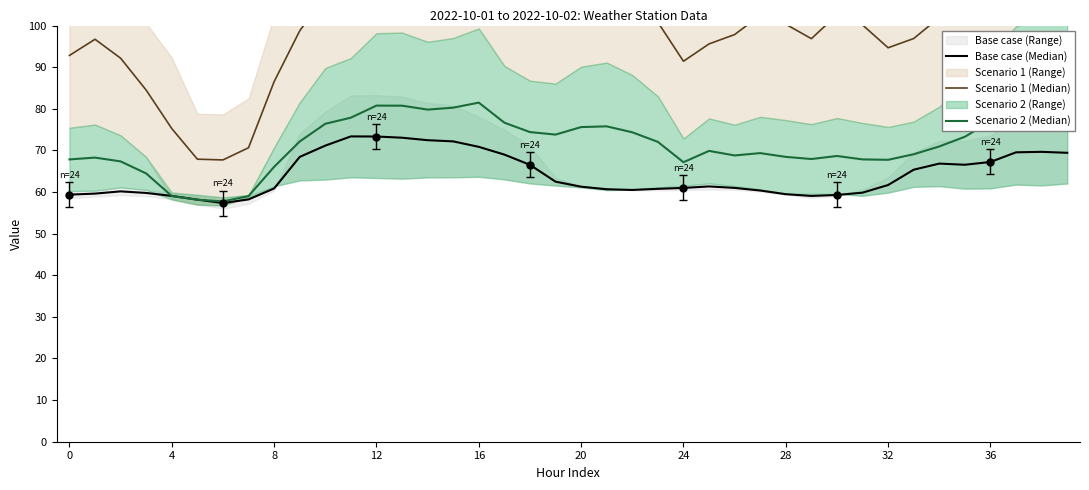

What are all the series names shown in the legend?

Base case (Median), Scenario 1 (Median), Scenario 2 (Median)